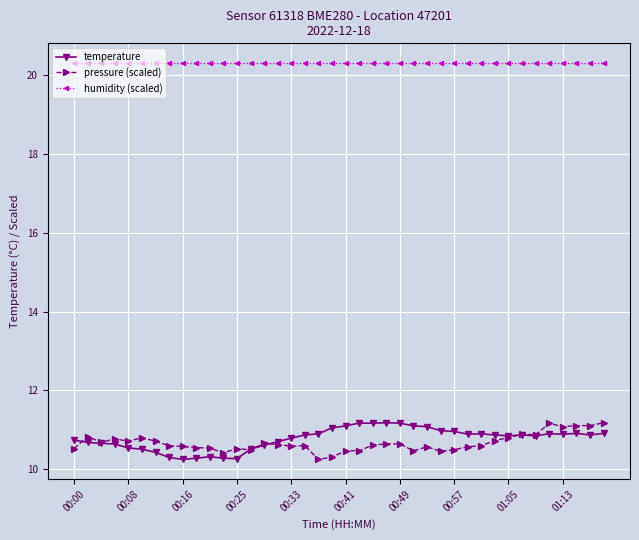

What is the maximum value shown in the chart?

20.3